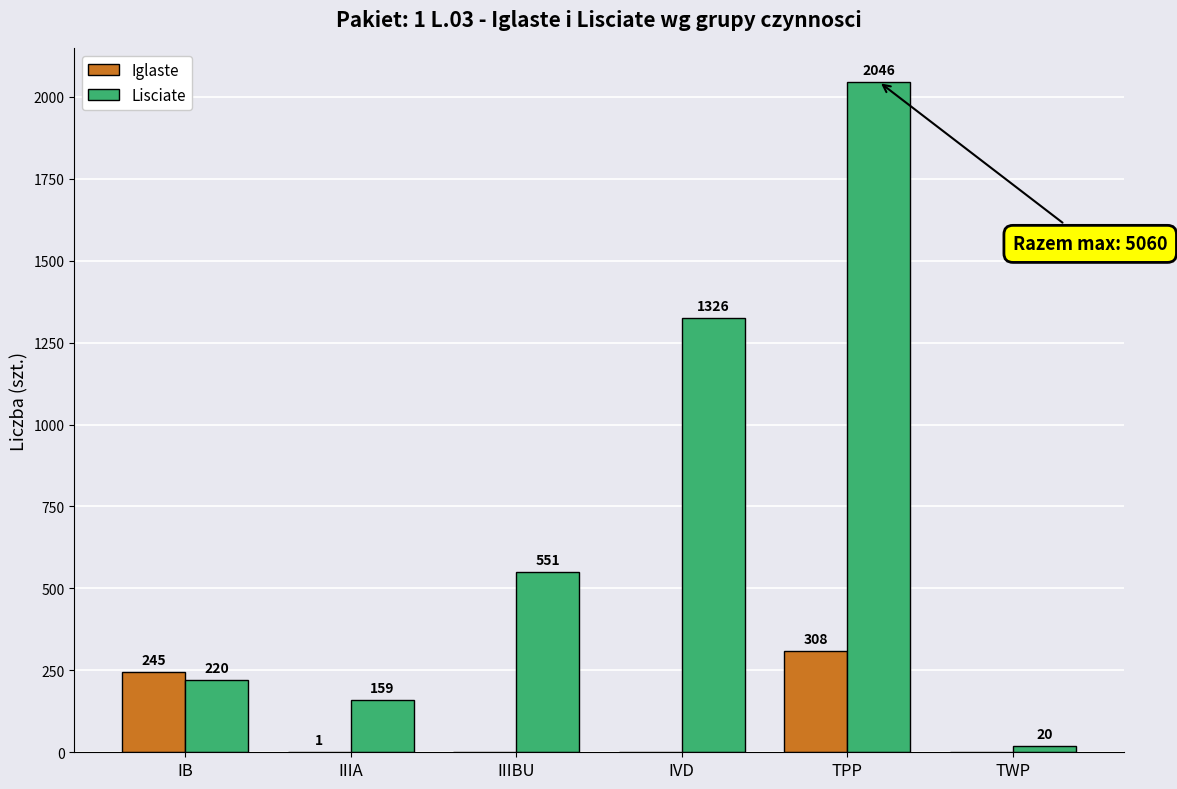

What is the maximum value shown in the chart?

2046